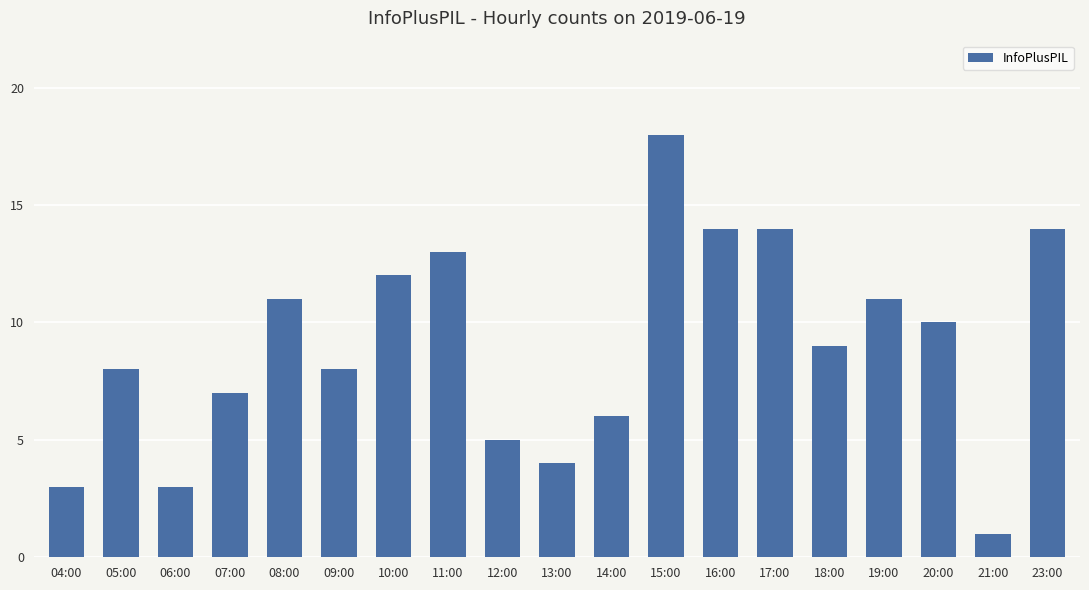

What is the average value?

9